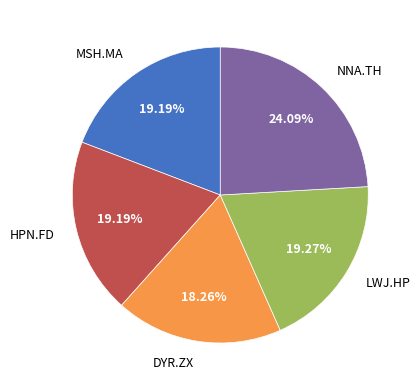

Does LWJ.HP represent more than half of the total?

No